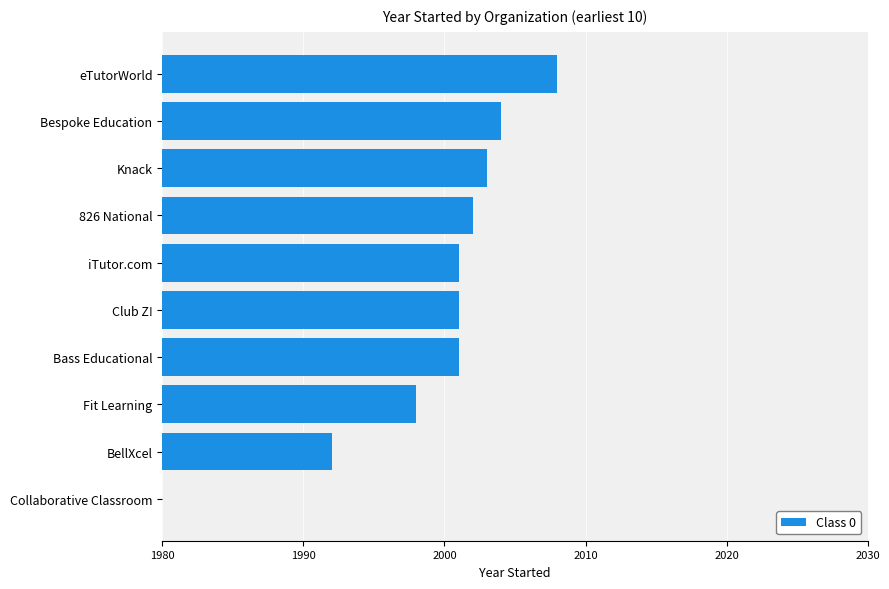

Reading top to bottom, extract all data points from this chart.

2008	2004	2003	2002	2001	2001	2001	1998	1992	1980